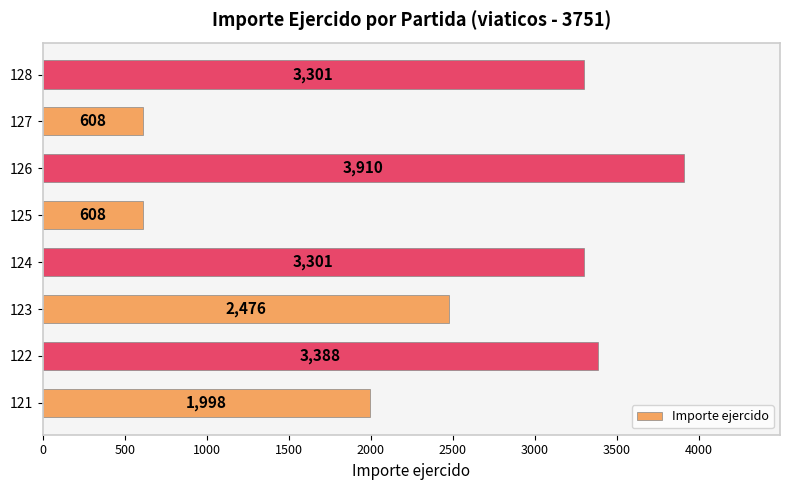

What is the difference between the maximum and minimum values?

3302